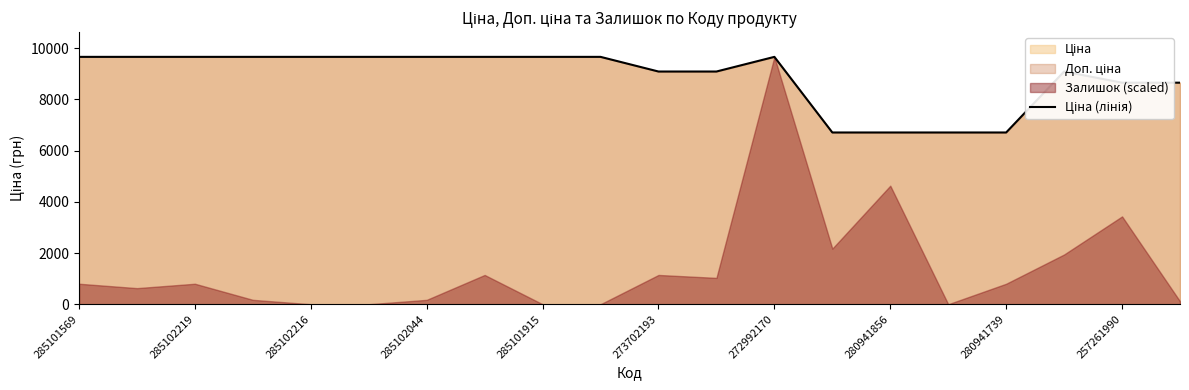

At which category does the data reach its first local peak?

272992170